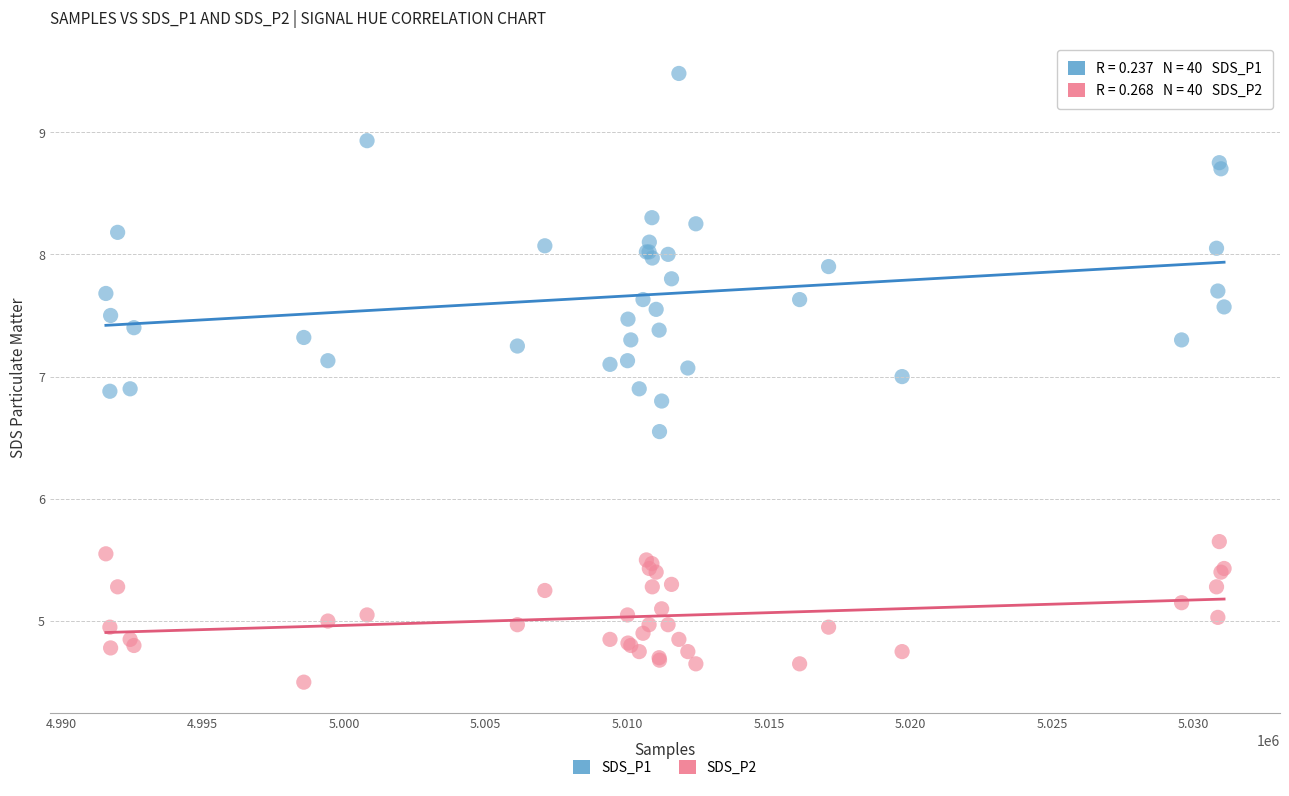

Which series reaches the minimum Y coordinate?

SDS_P2